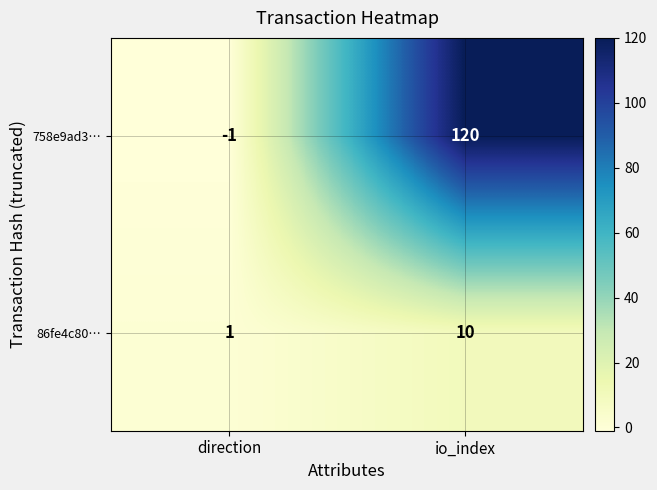

Reading right to left, transcribe all the data shown in this chart.

758e9ad3…: io_index=120	direction=-1
86fe4c80…: io_index=10	direction=1